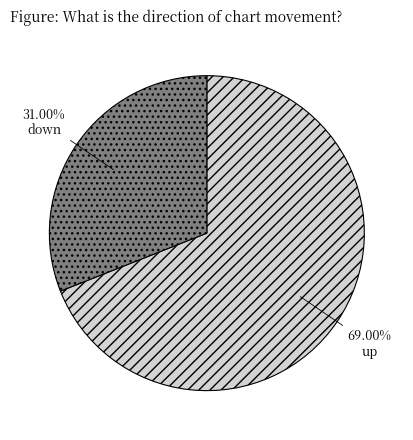

What portion of the pie excludes down?

69.0%